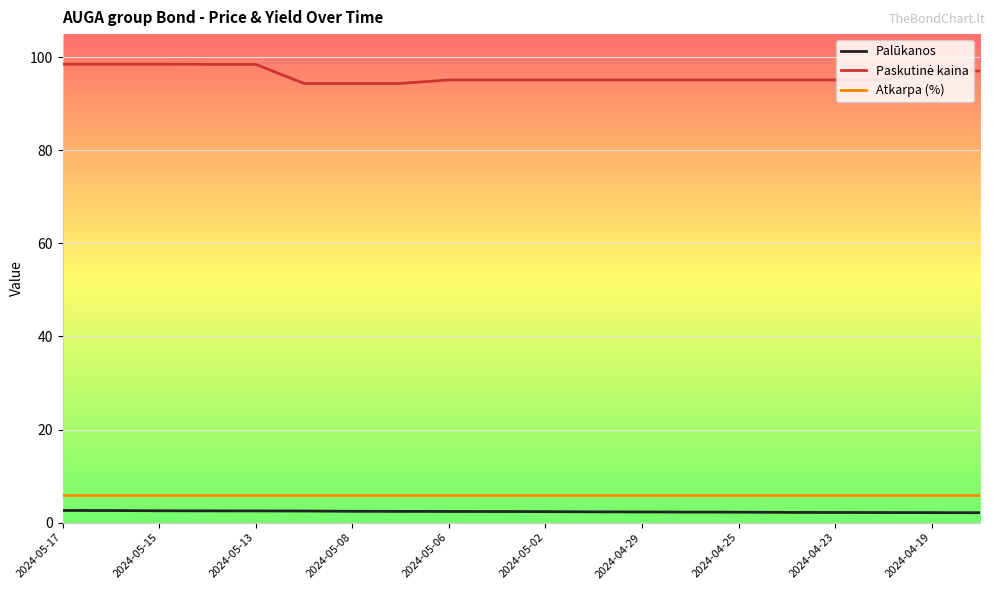

What is the minimum value shown in the chart?

2.1